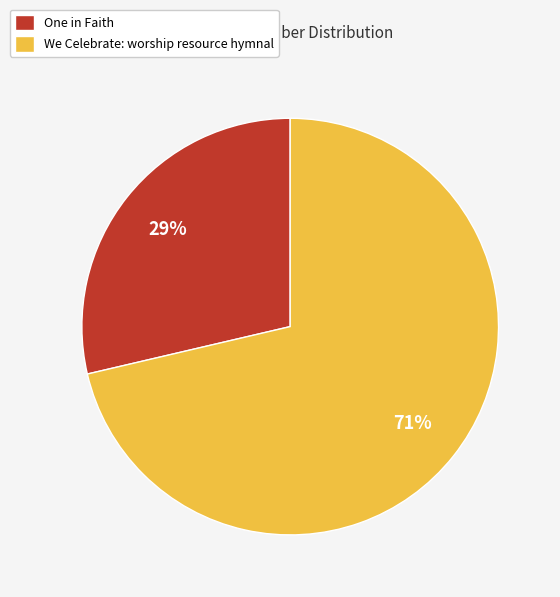

Is it true that One in Faith is 34% of the pie?

False